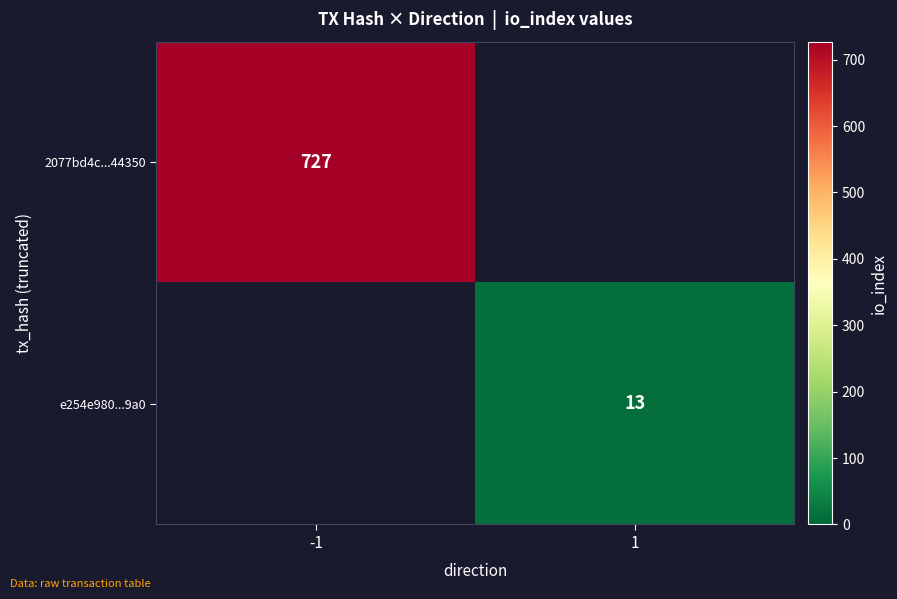

Is it true that e254e980...9a0 equals 13 at 1?

True